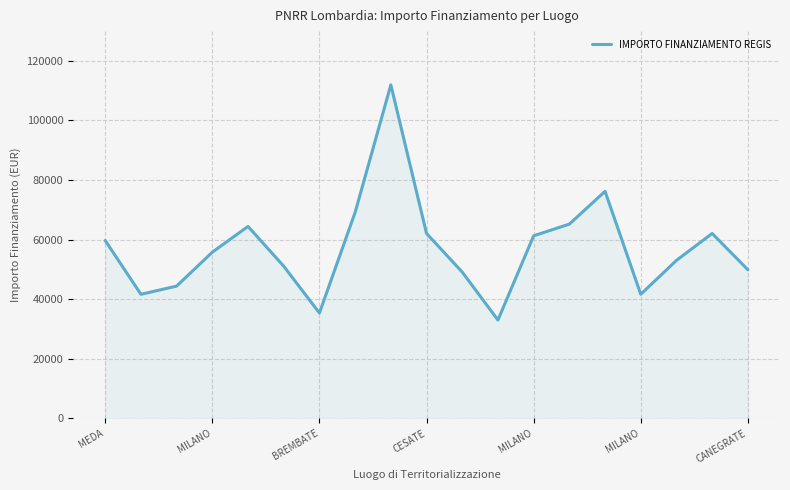

What is the difference between the maximum and minimum values?

78953.6